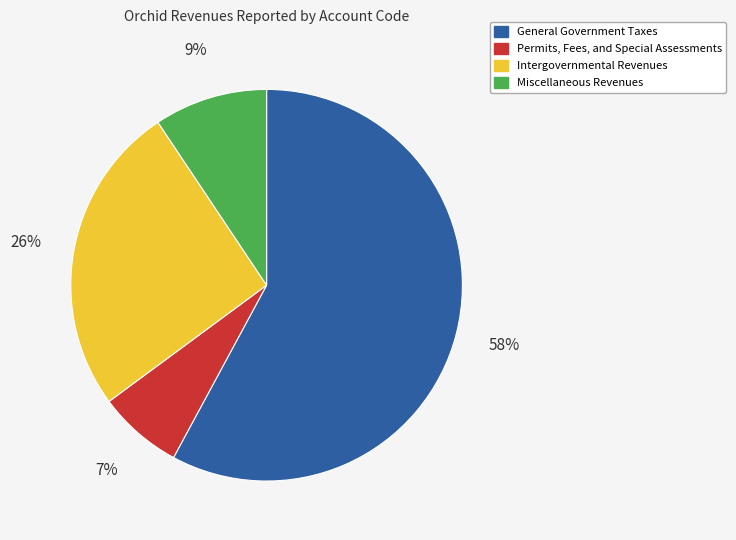

Which category has the smallest portion of the pie?

Permits, Fees, and Special Assessments